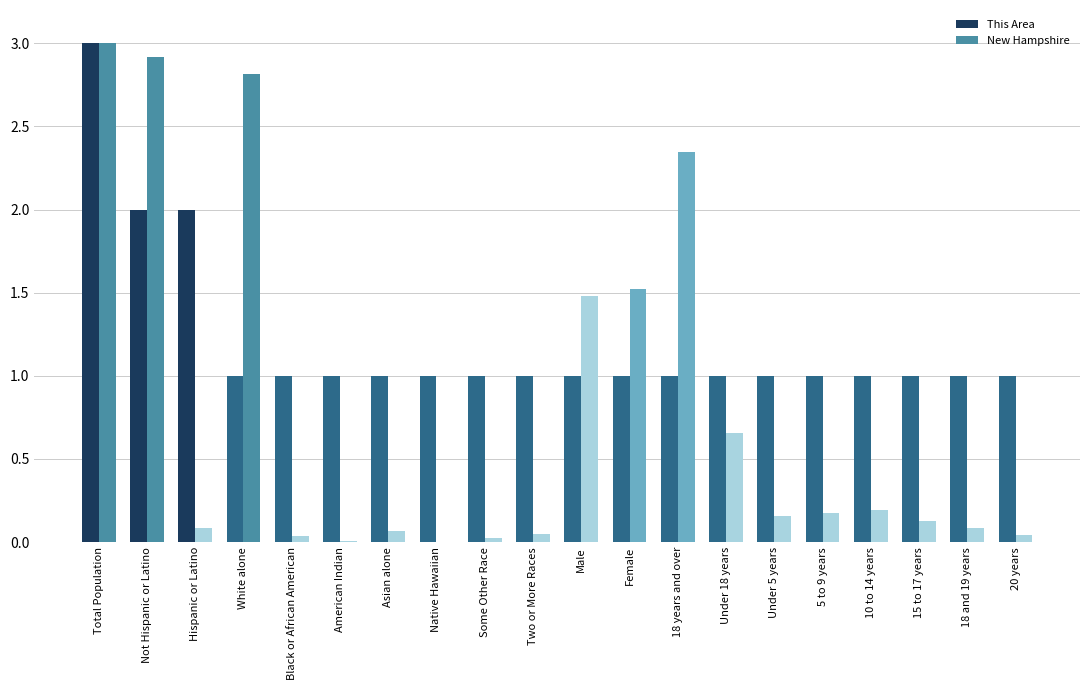

Which series changed the most between White alone and Asian alone?

New Hampshire